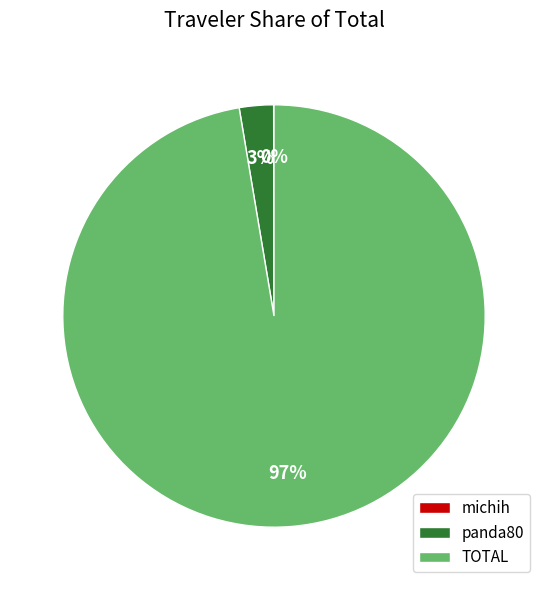

Which category has the biggest portion of the pie?

TOTAL